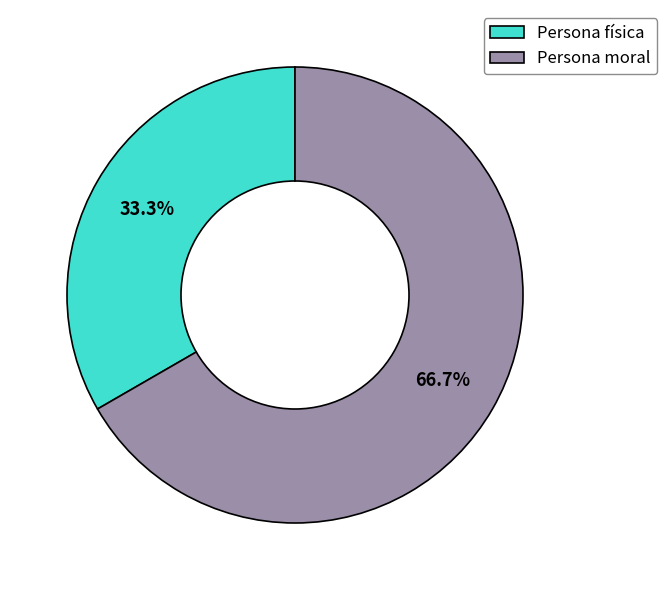

What percentage is the Persona física slice, to the nearest percent?

33%